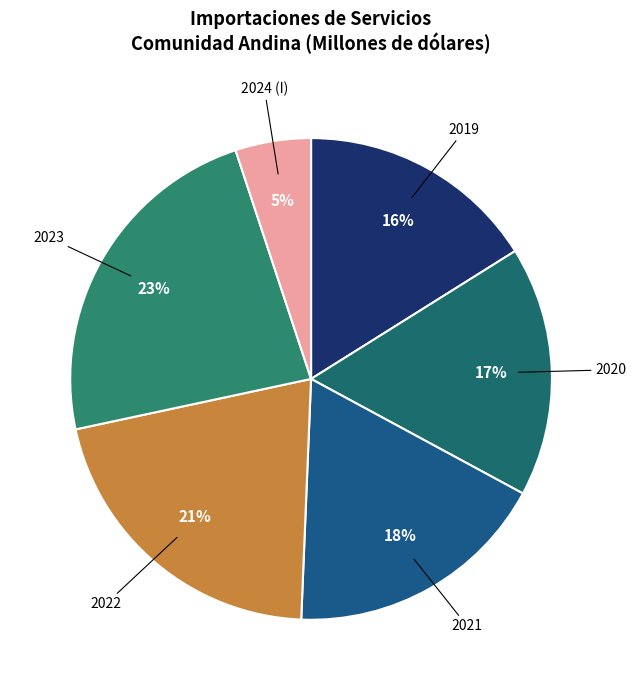

Count the number of slices in the pie.

6